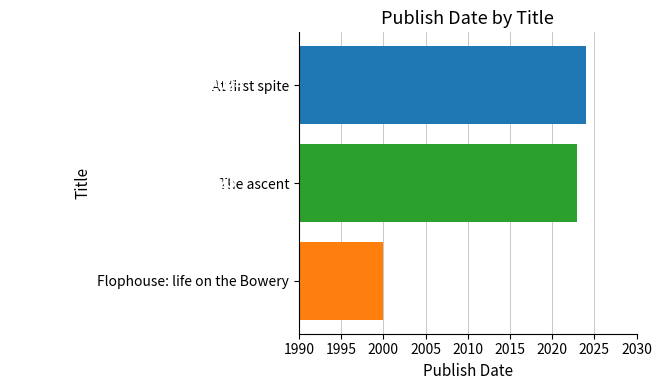

Does the chart contain any negative values?

No